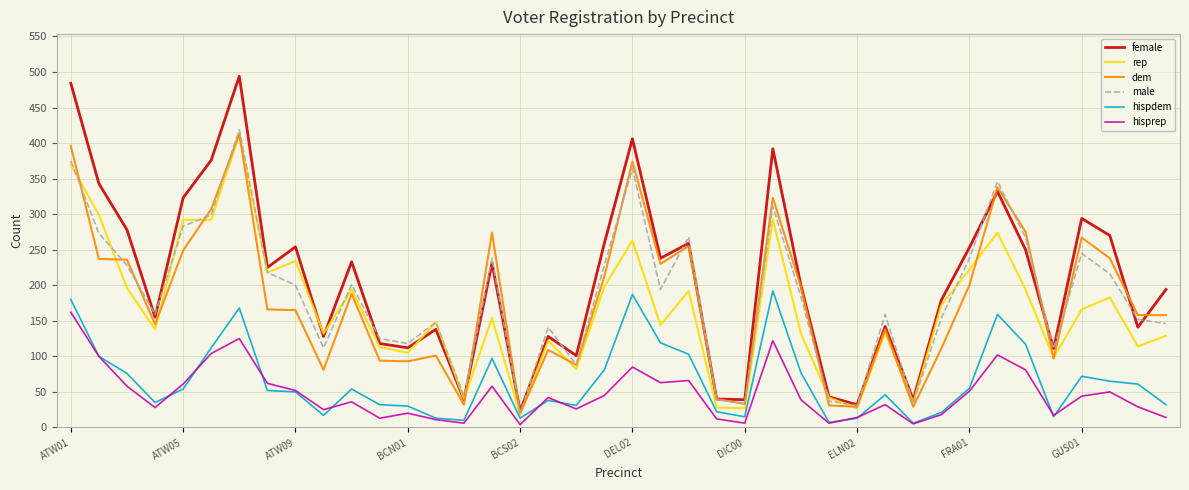

What is the lowest value of the dem series?

20